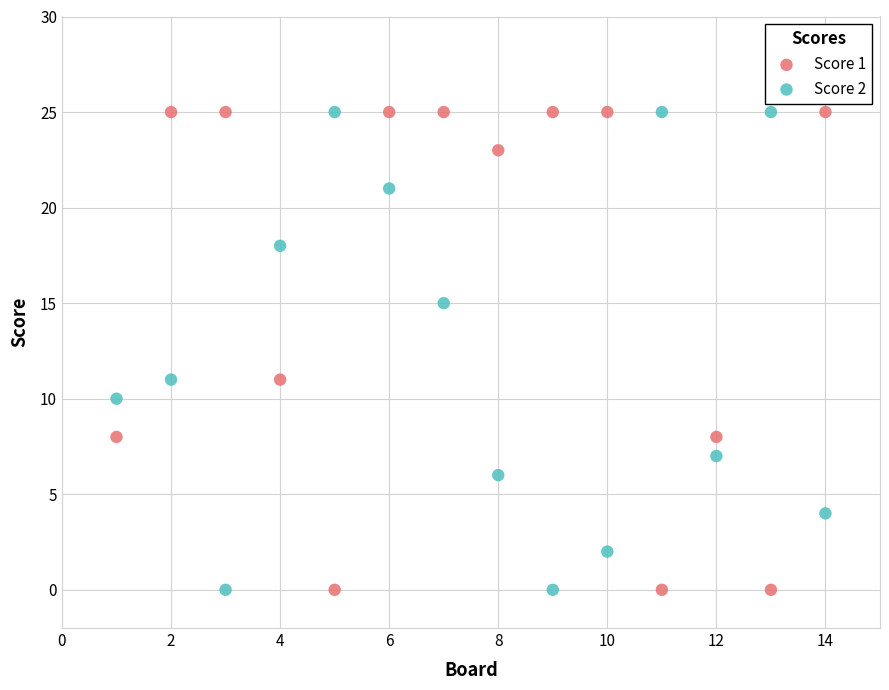

Across all data points, what is the range of X values (max minus min)?

13